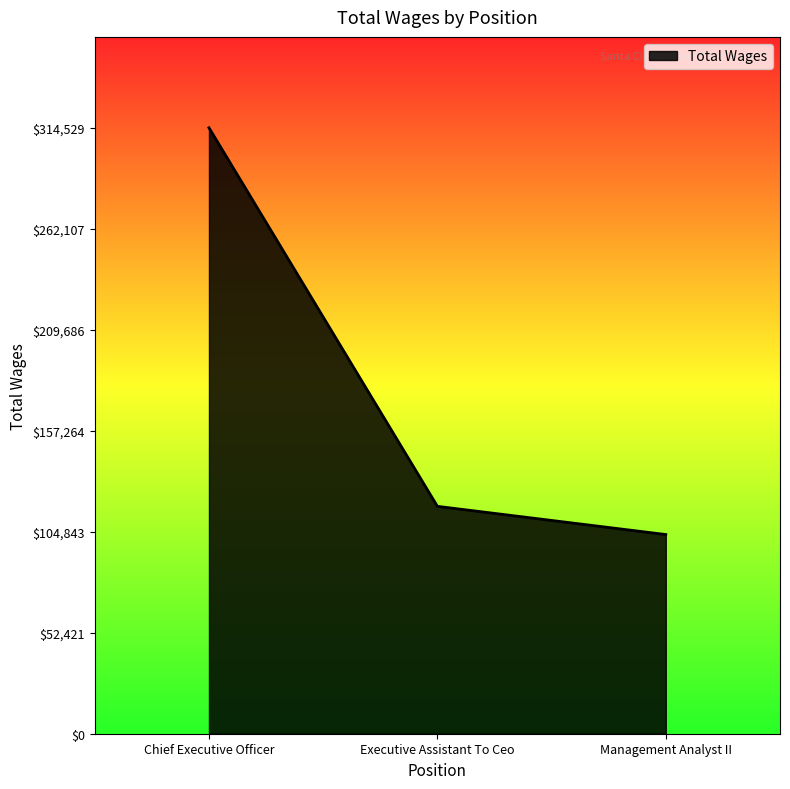

What is the sum of all values?

535949